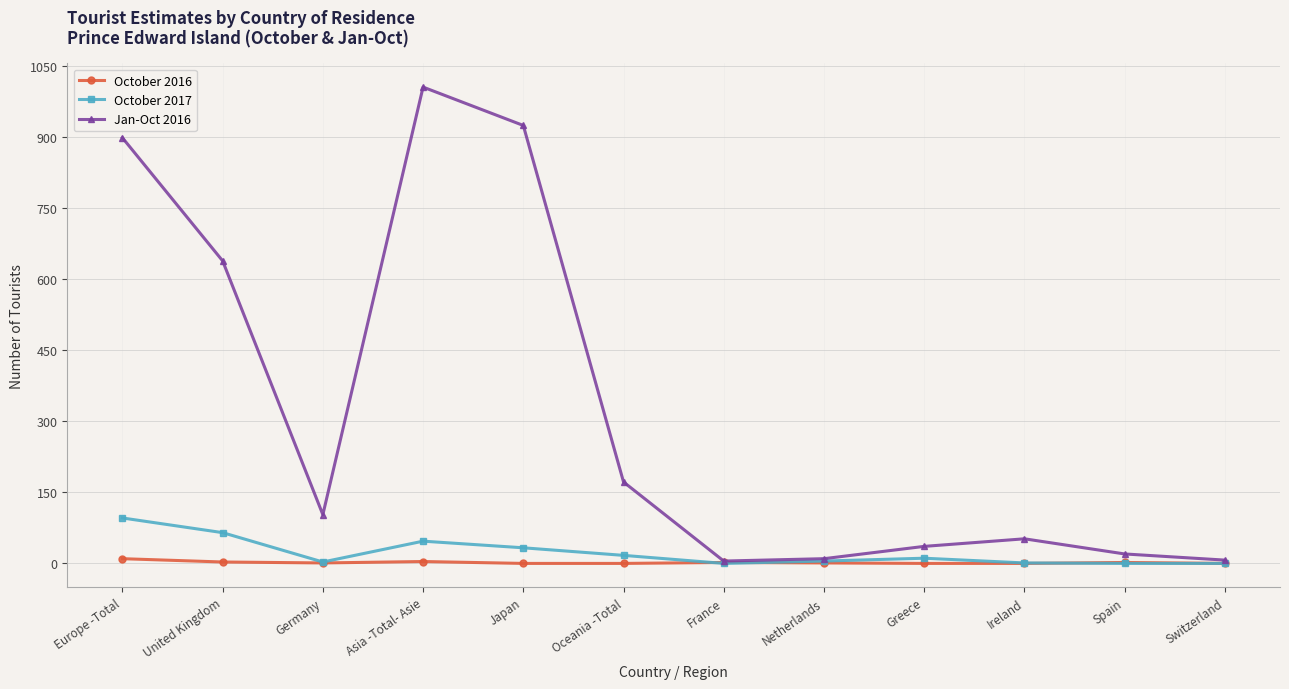

Where is October 2017 nearest to the value 48?

Asia -Total- Asie